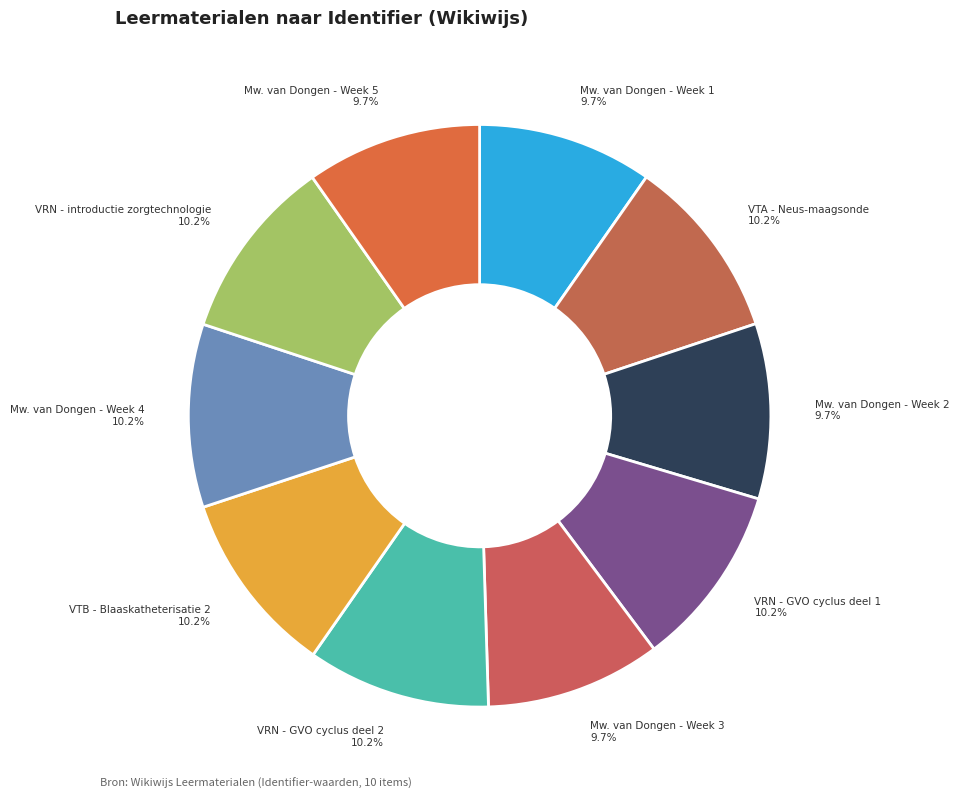

Is the sum of VRN - GVO cyclus deel 1 and Mw. van Dongen - Week 5 greater than half?

No